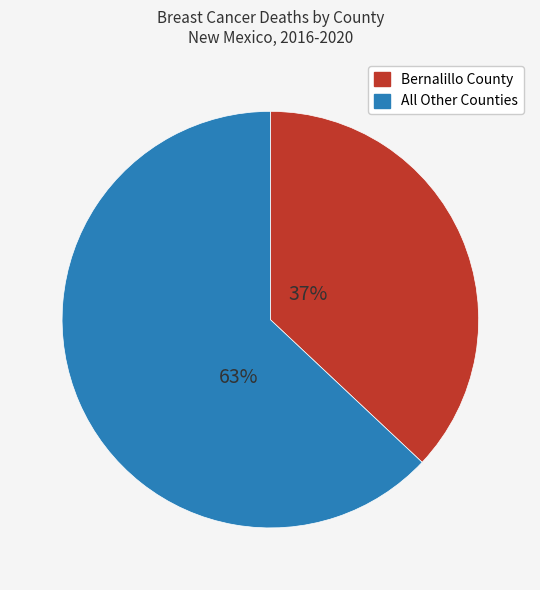

To the nearest percent, what is the average slice percentage?

50%